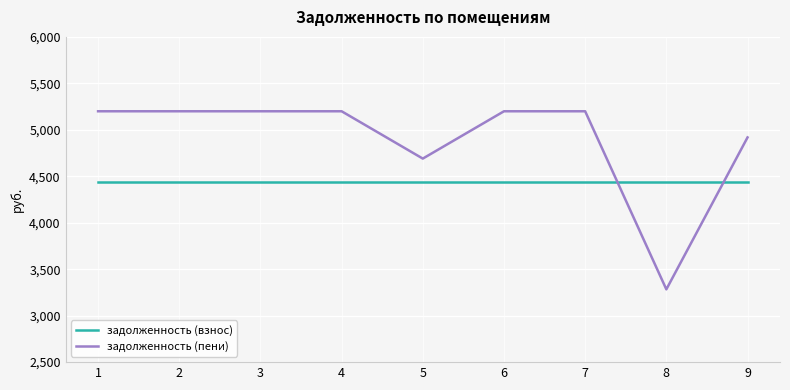

Is it true that задолженность (взнос) equals 4443.0 at 8?

True